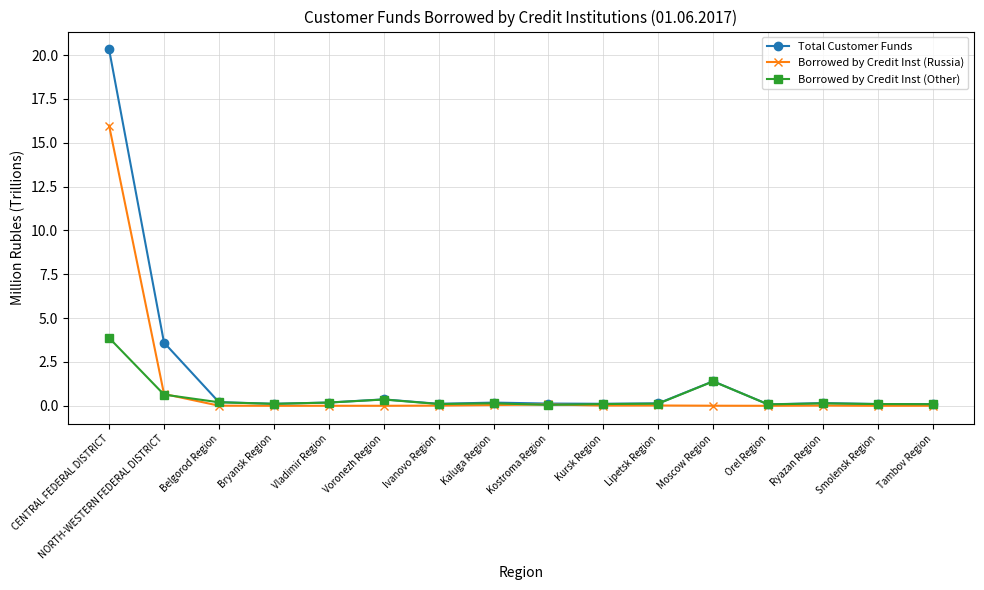

True or false: Borrowed by Credit Inst (Other) has more than 1 interior local peaks.

True